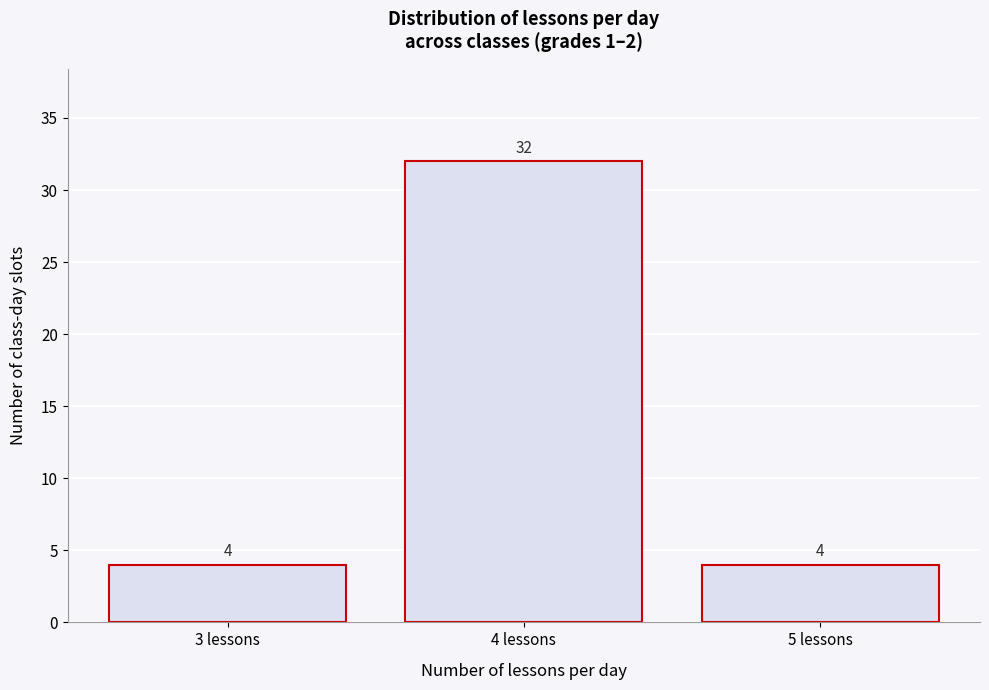

Reading left to right, transcribe all the data shown in this chart.

3 lessons=4	4 lessons=32	5 lessons=4